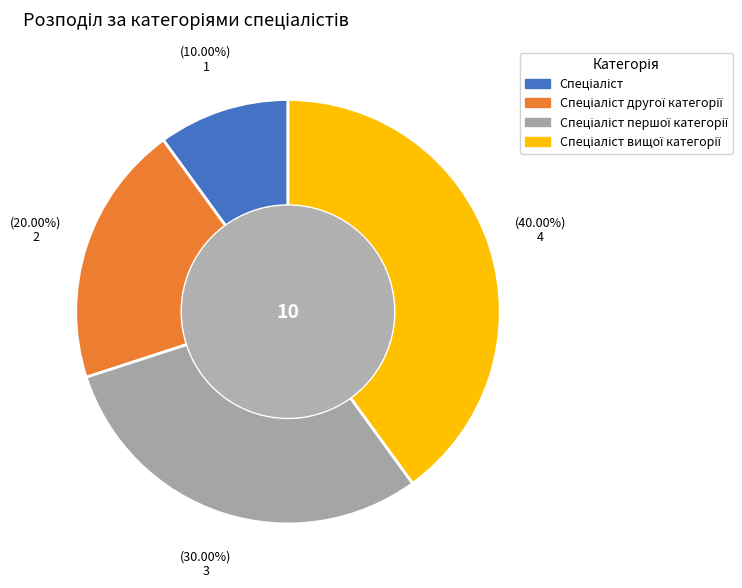

Is there a majority slice in this chart?

No